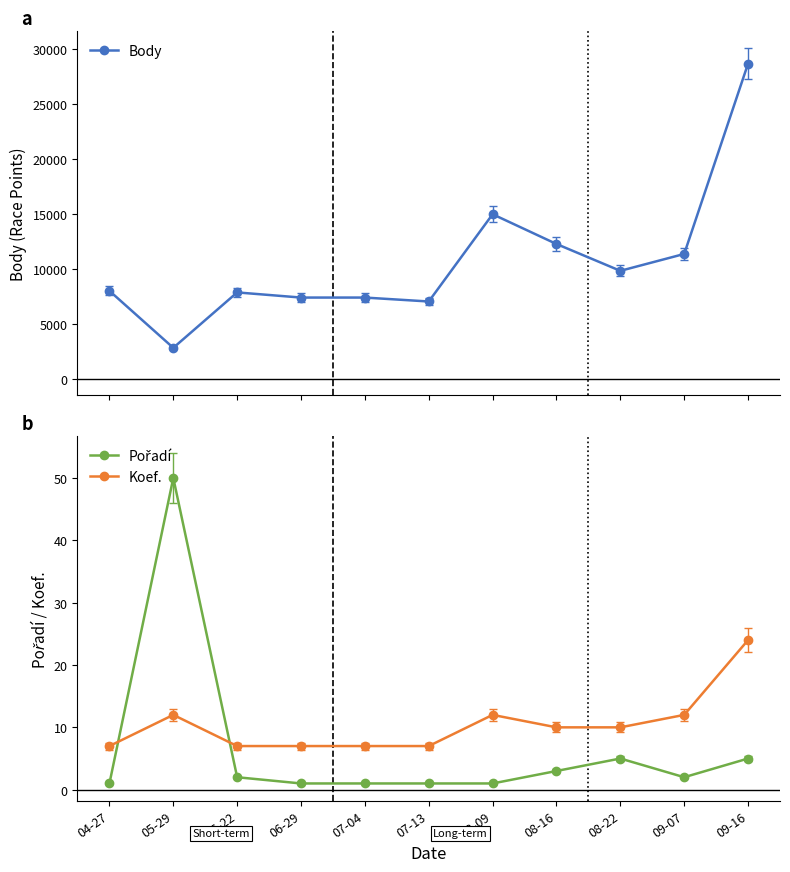

True or false: Pořadí and Body intersect in this chart.

False